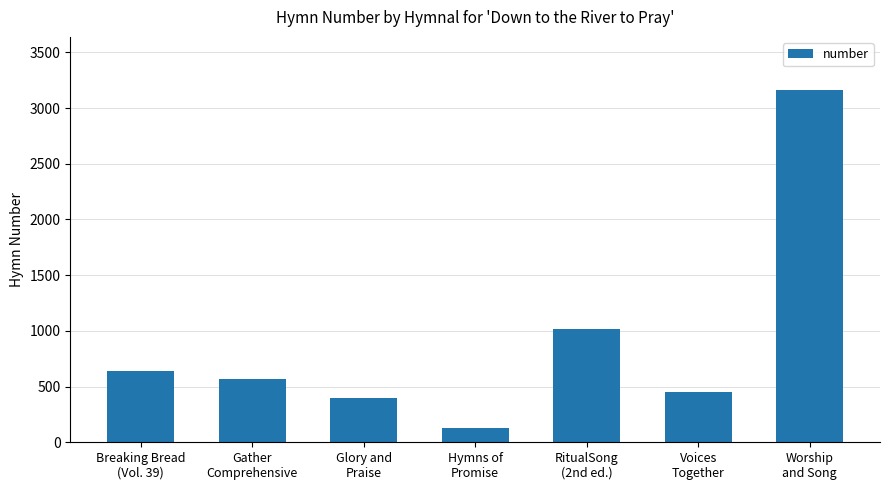

Rank the categories by value from lowest to highest.

Hymns of
Promise, Glory and
Praise, Voices
Together, Gather
Comprehensive, Breaking Bread
(Vol. 39), RitualSong
(2nd ed.), Worship
and Song